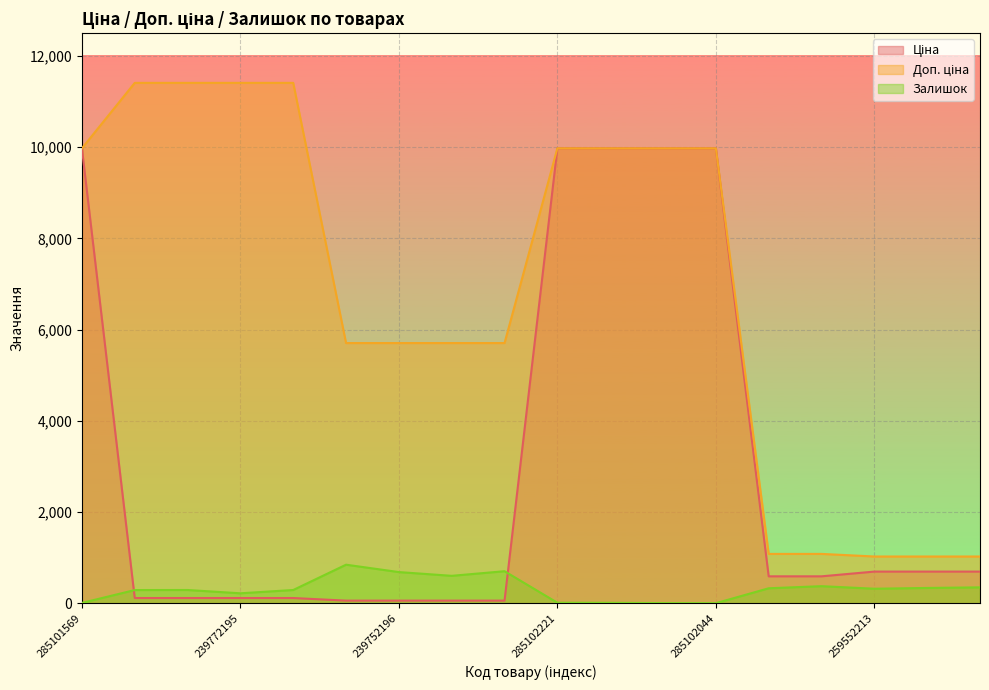

Between which two adjacent categories do Ціна and Залишок first intersect?

285101569 and 239792197